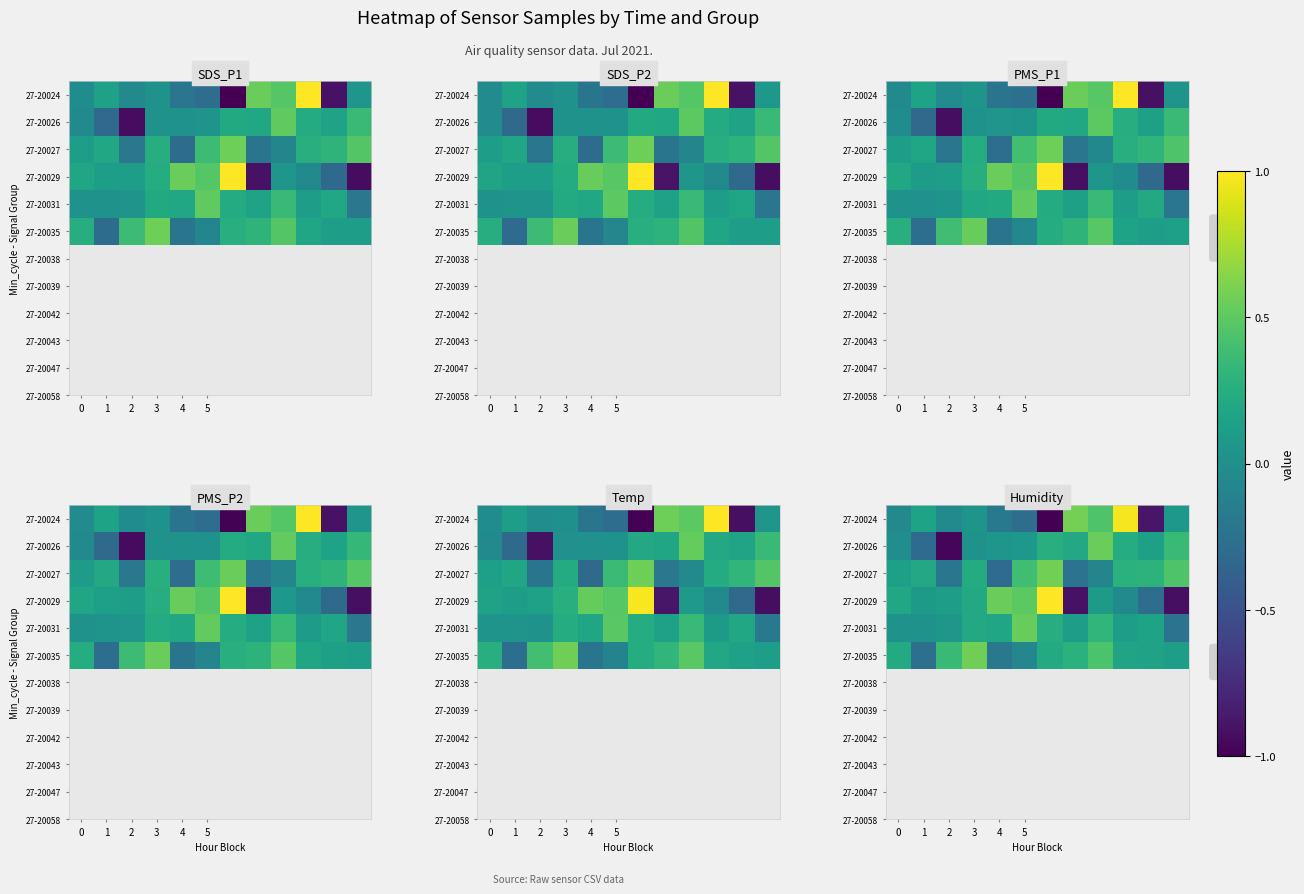

At which category is the sum across all series the highest?

8